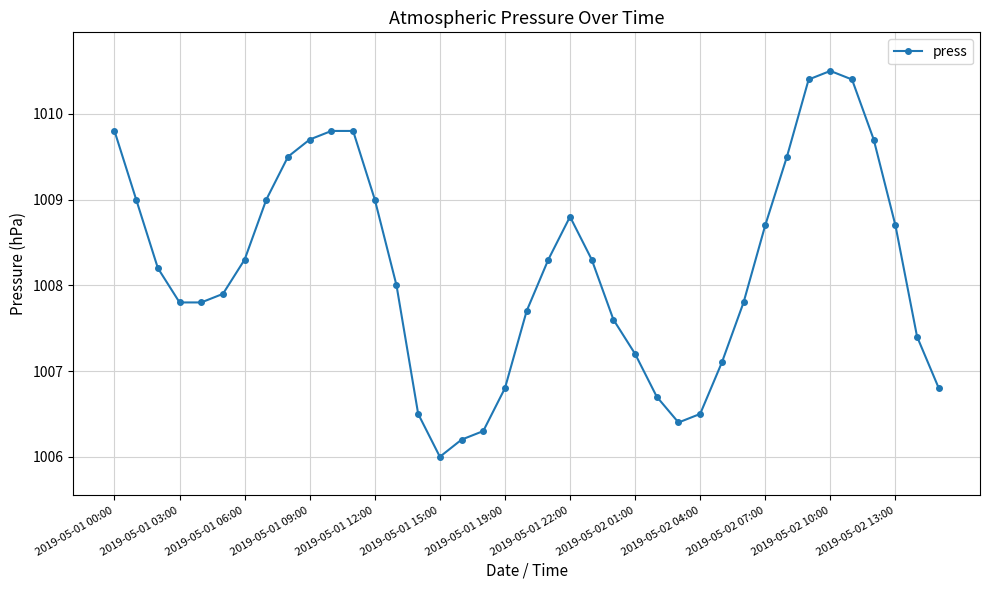

What is the maximum value shown in the chart?

1010.5